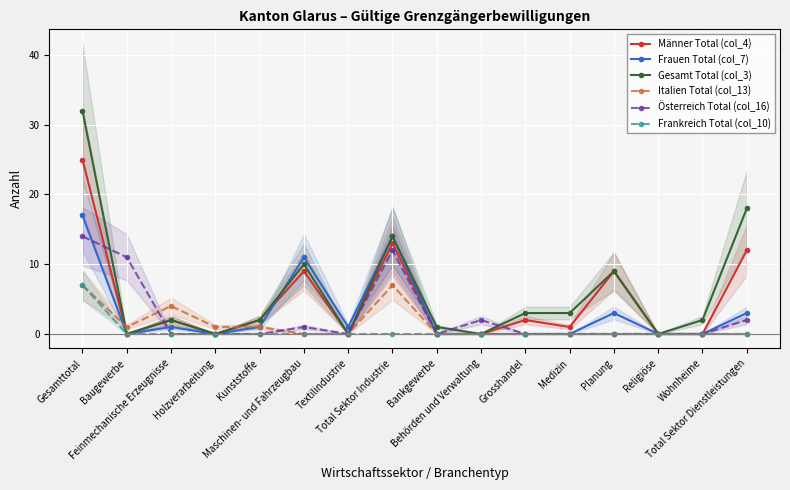

At which label does Frauen Total (col_7) reach its peak?

Gesamttotal